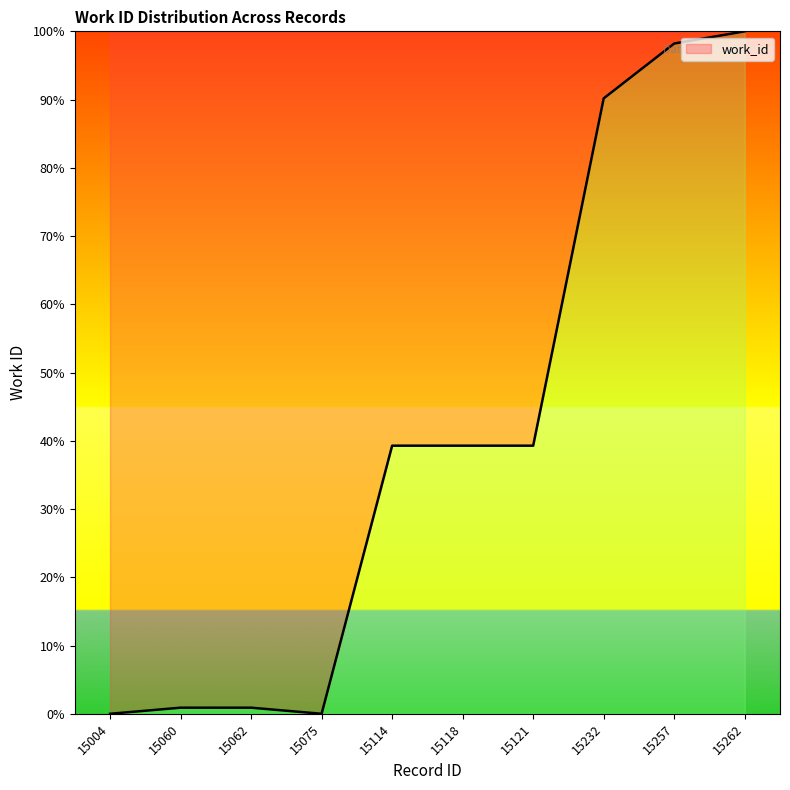

Where does the data first go above 39?

15114